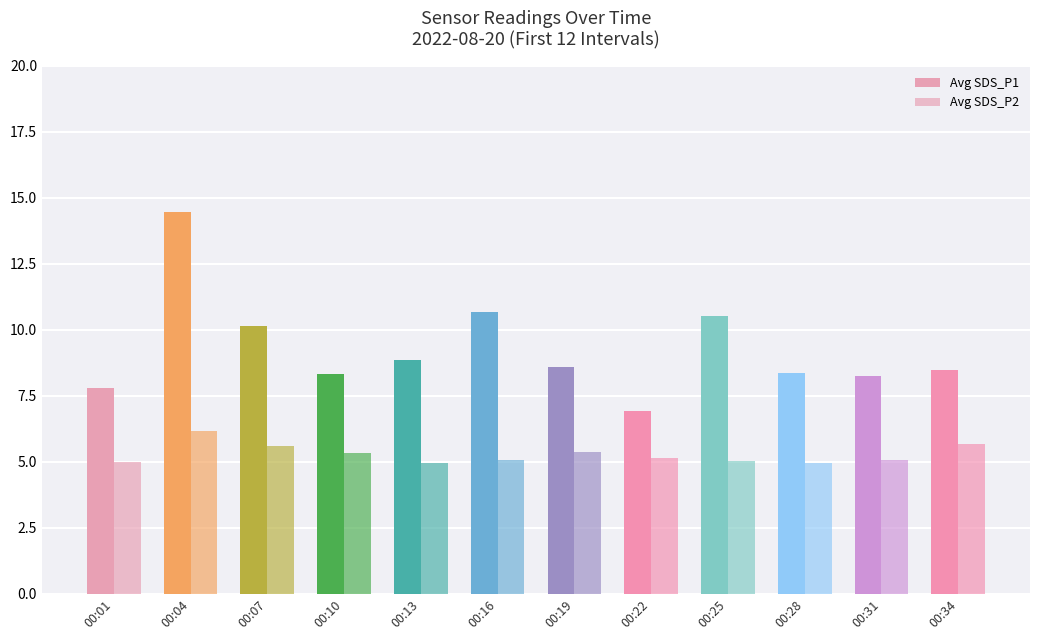

How many distinct data groups are displayed?

2